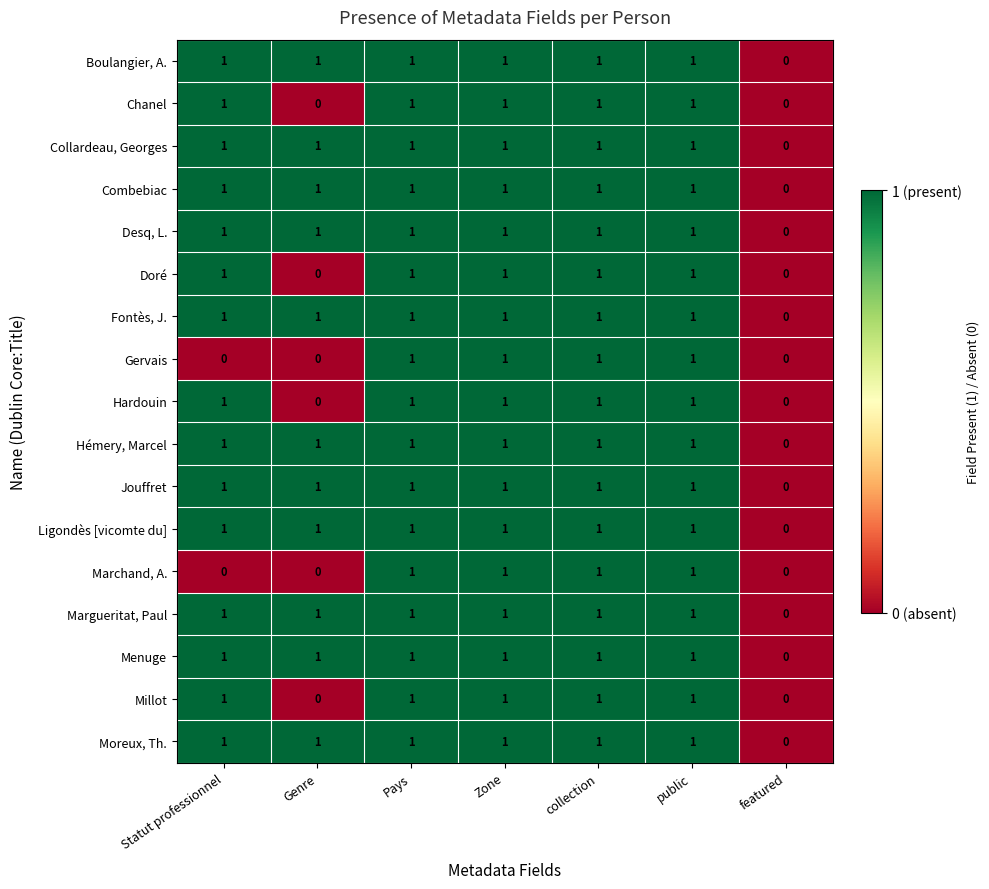

What is the total value across all series at Genre?

11